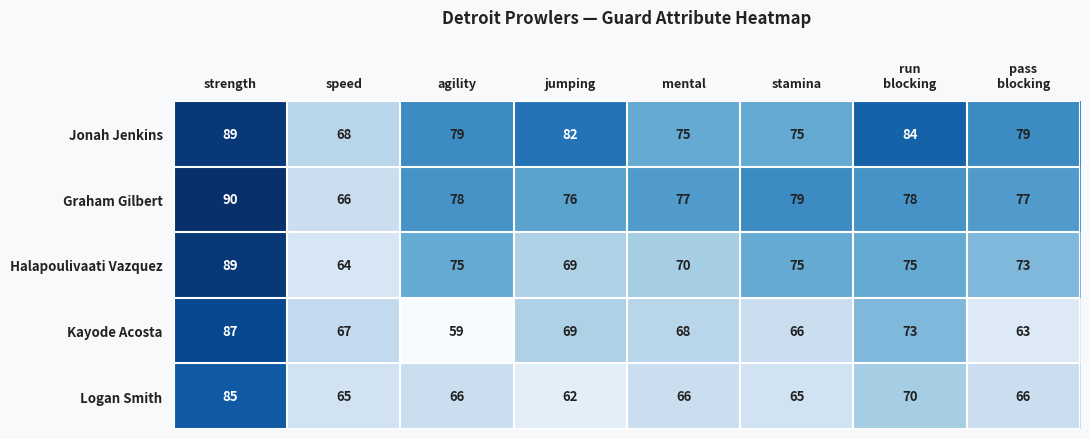

At which label does Logan Smith first exceed 66?

strength